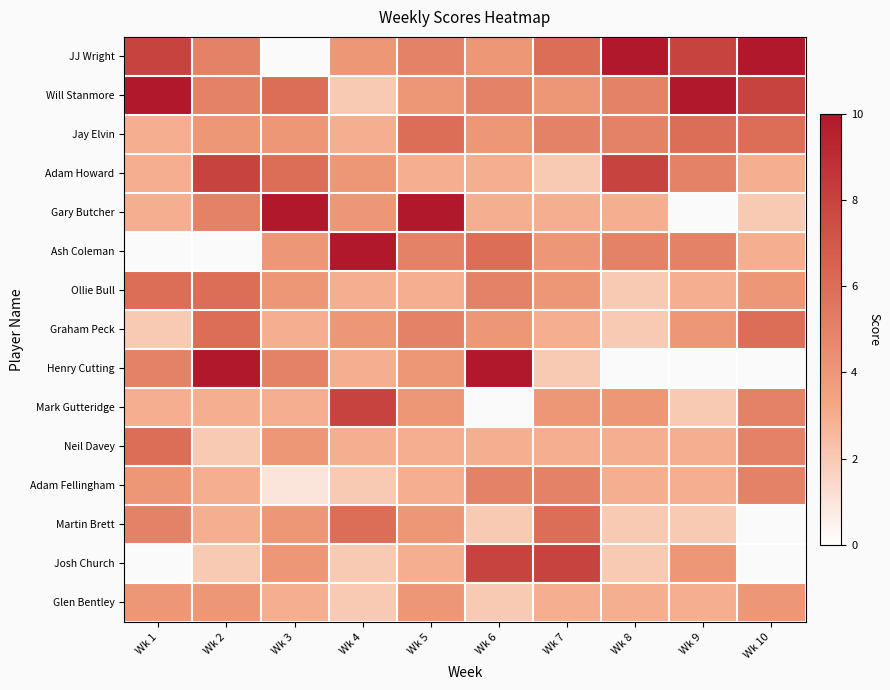

At Wk 8, list the series in order from largest to smallest.

JJ Wright, Adam Howard, Will Stanmore, Jay Elvin, Ash Coleman, Ollie Bull, Graham Peck, Henry Cutting, Mark Gutteridge, Gary Butcher, Neil Davey, Adam Fellingham, Glen Bentley, Martin Brett, Josh Church